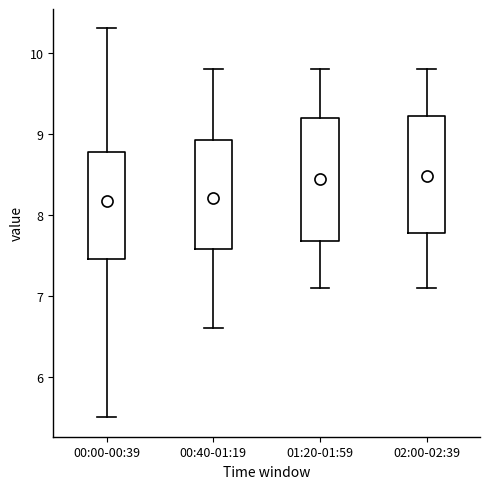

Where does the lower whisker of the box for 00:40-01:19 end on the y-axis? The values are not printed on the chart, so give them approximately, as read against the axis.

6.6